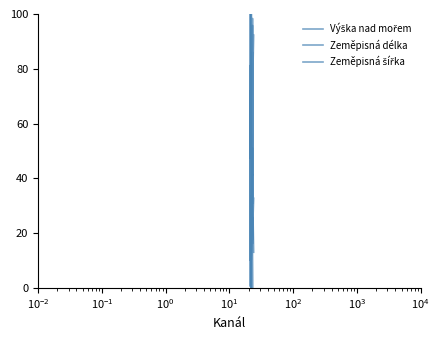

How many interior local peaks does the Zeměpisná délka series have?

12